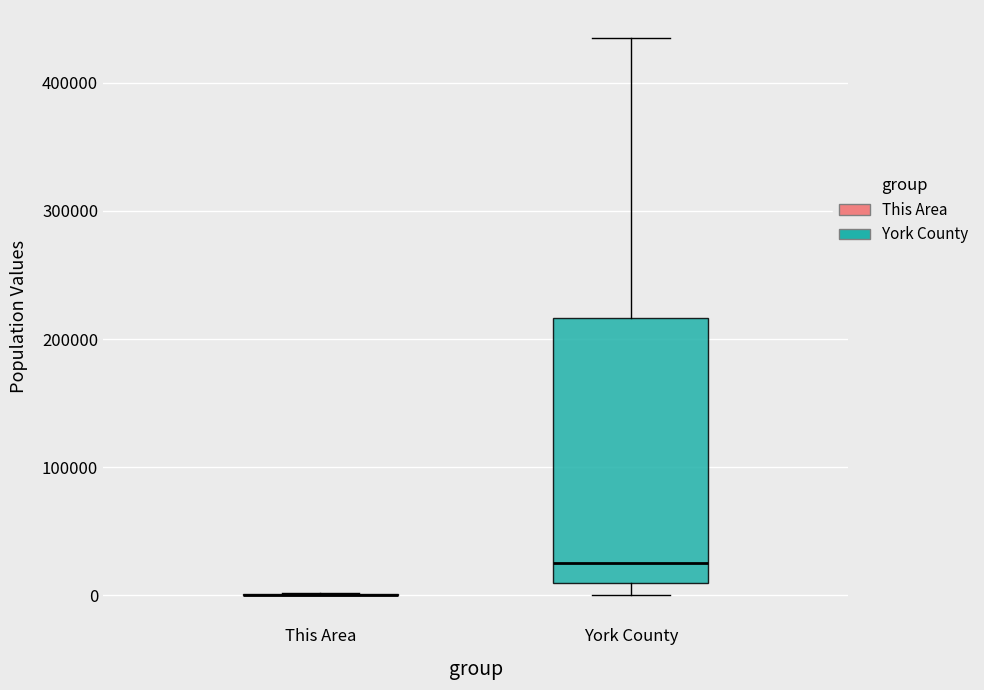

Which box is the tallest, from its lower edge to its upper edge?

York County